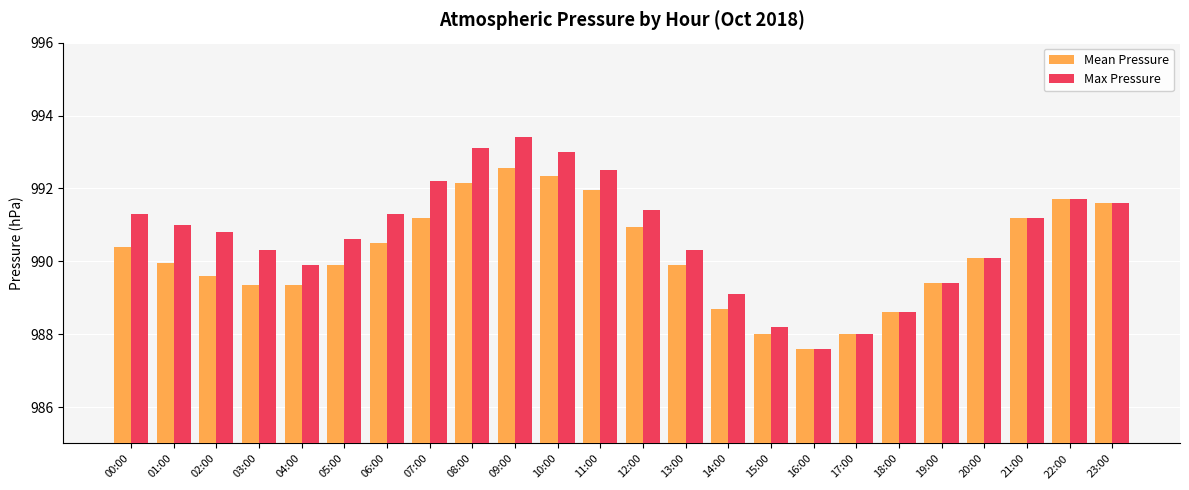

What is the average value of the Mean Pressure series?

990.2